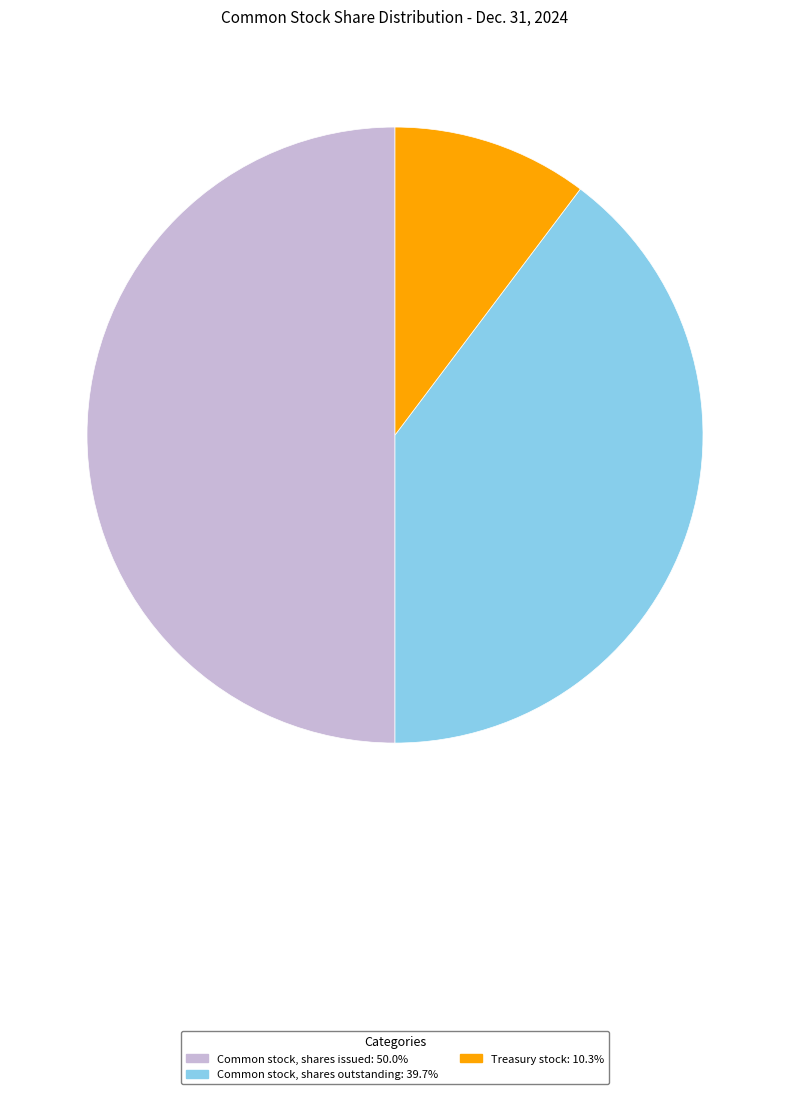

True or false: Common stock, shares issued accounts for 50% of the total.

True